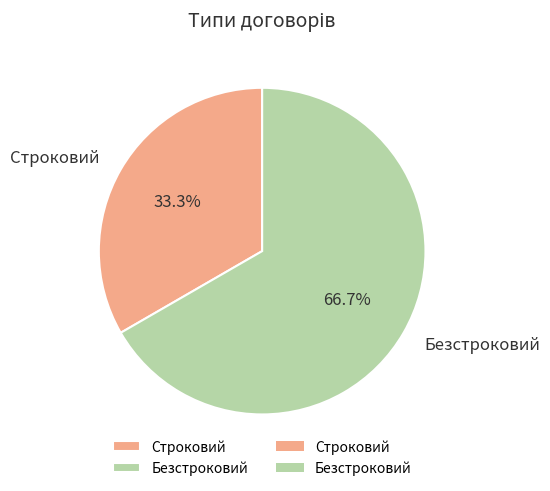

What is the largest slice in the pie chart?

Безстроковий